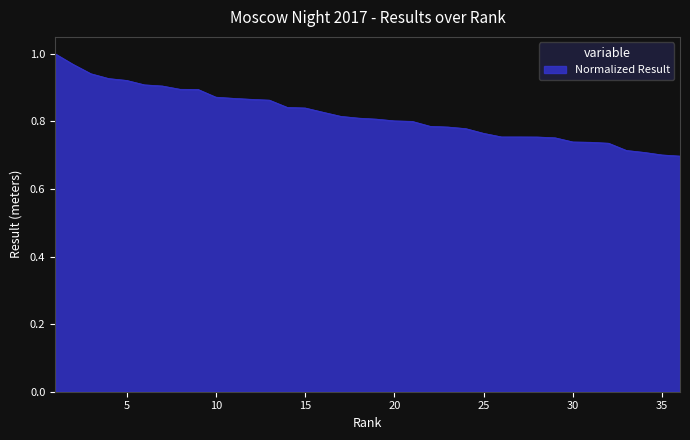

Which label corresponds to the smallest value in the chart?

36